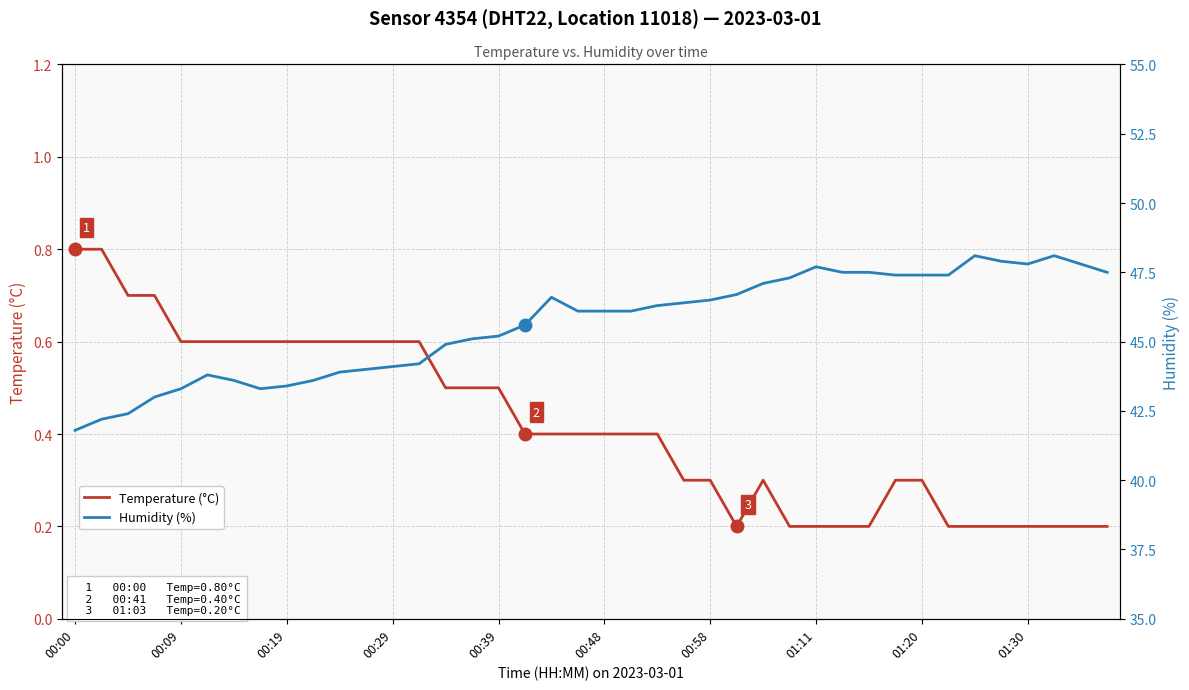

How many values in the Humidity (%) series are below 46?

18